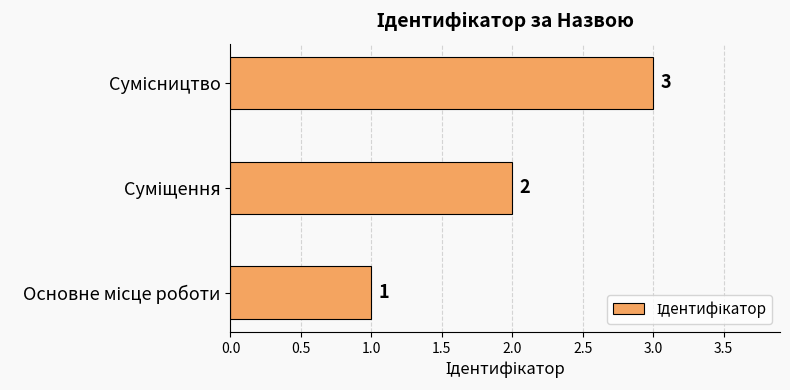

What is the maximum value shown in the chart?

3